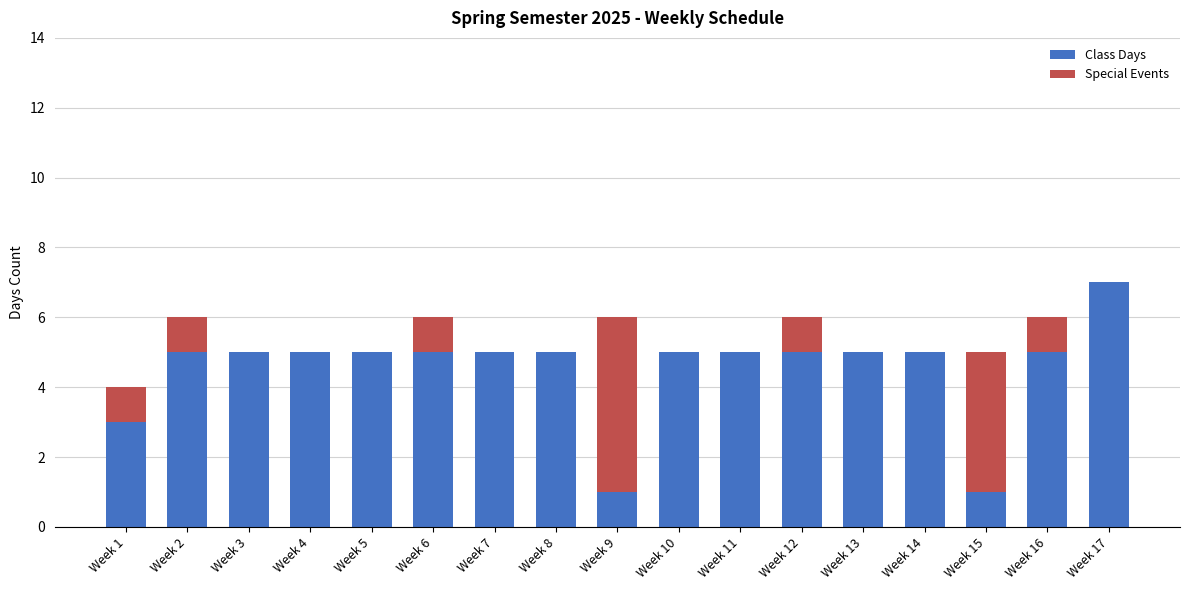

What is the maximum value for Class Days?

7